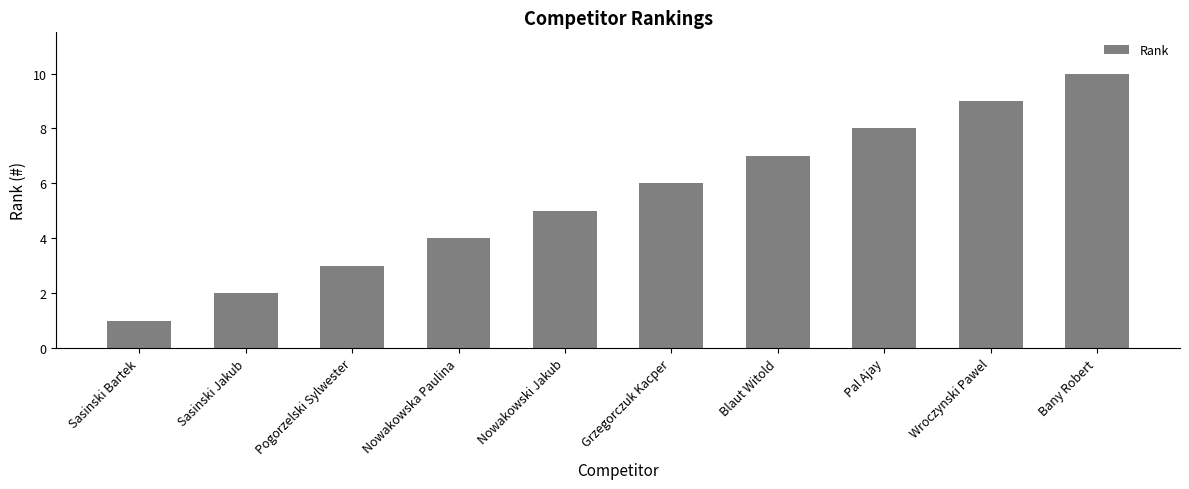

List the labels in order of value, largest first.

Bany Robert, Wroczynski Pawel, Pal Ajay, Blaut Witold, Grzegorczuk Kacper, Nowakowski Jakub, Nowakowska Paulina, Pogorzelski Sylwester, Sasinski Jakub, Sasinski Bartek